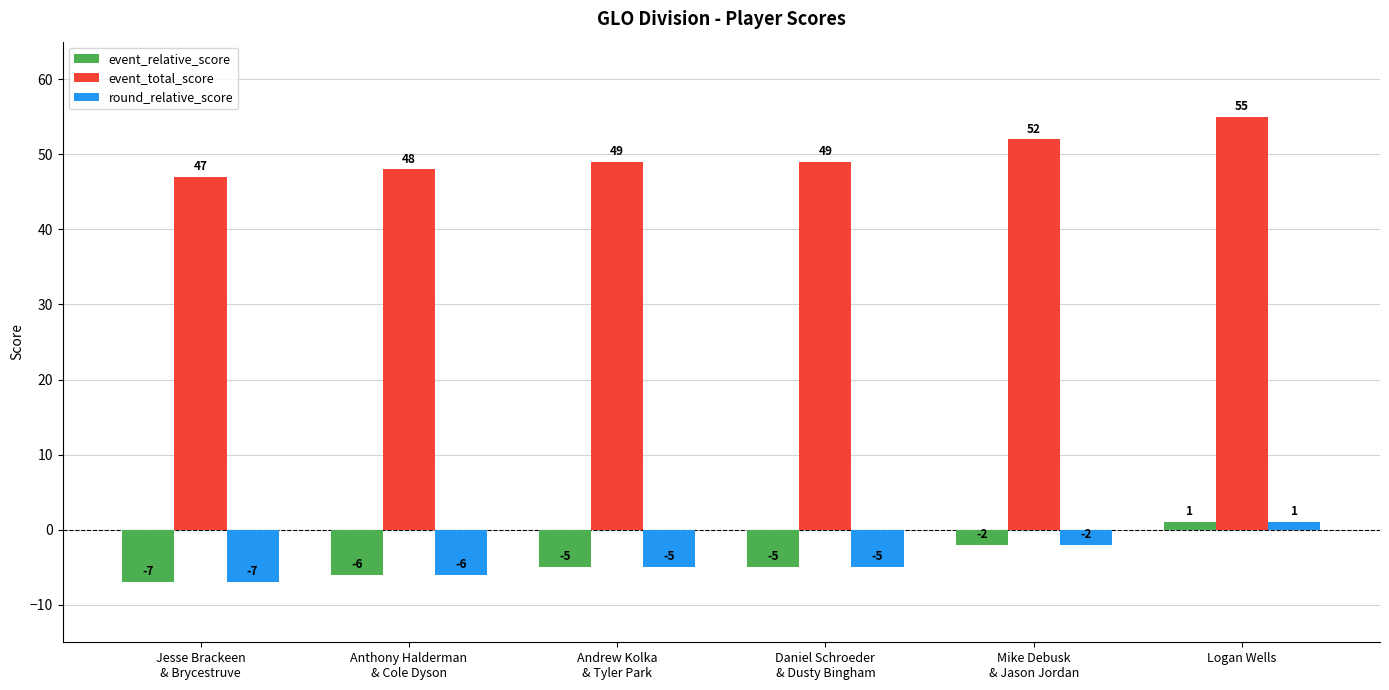

What is the difference between the highest and lowest values at Logan Wells?

54